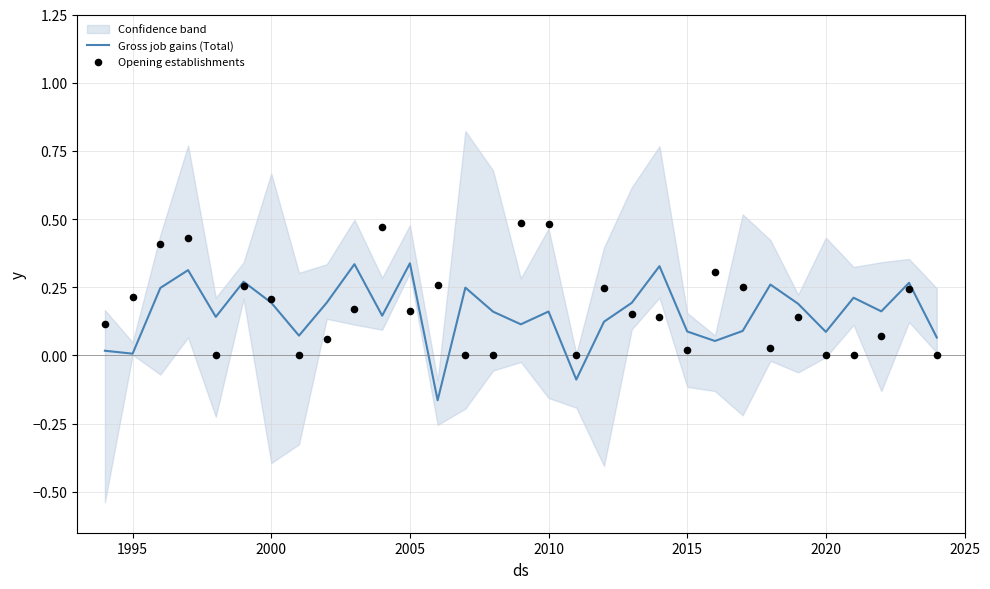

What are all the series names shown in the legend?

Gross job gains (Total), Opening establishments